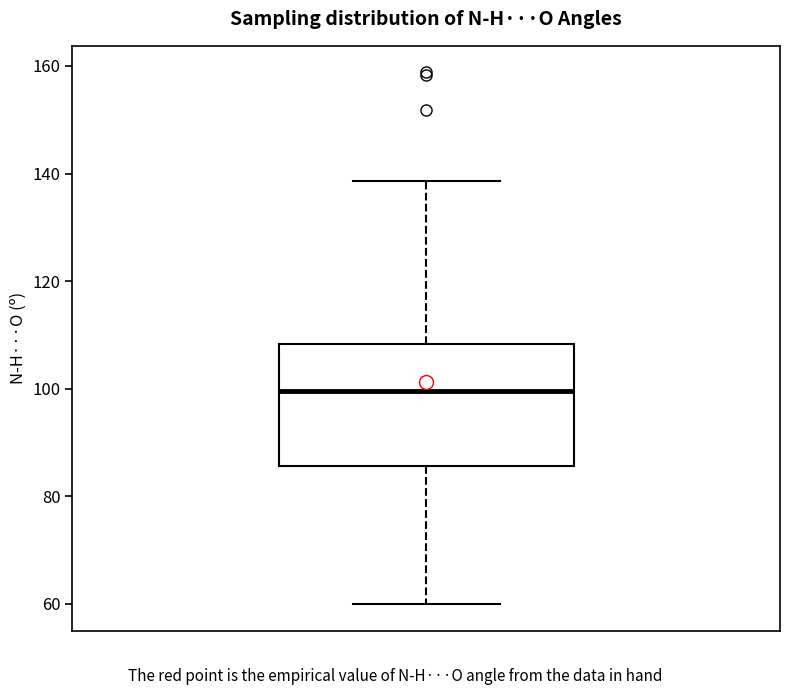

Transcribe this box plot: give where the median line is, the range the box spans, and where the two whiskers end, as read against the y-axis. The values are not printed on the chart, so give them approximately, as read against the axis.

median 100, box 86 to 108, whiskers 60 to 138